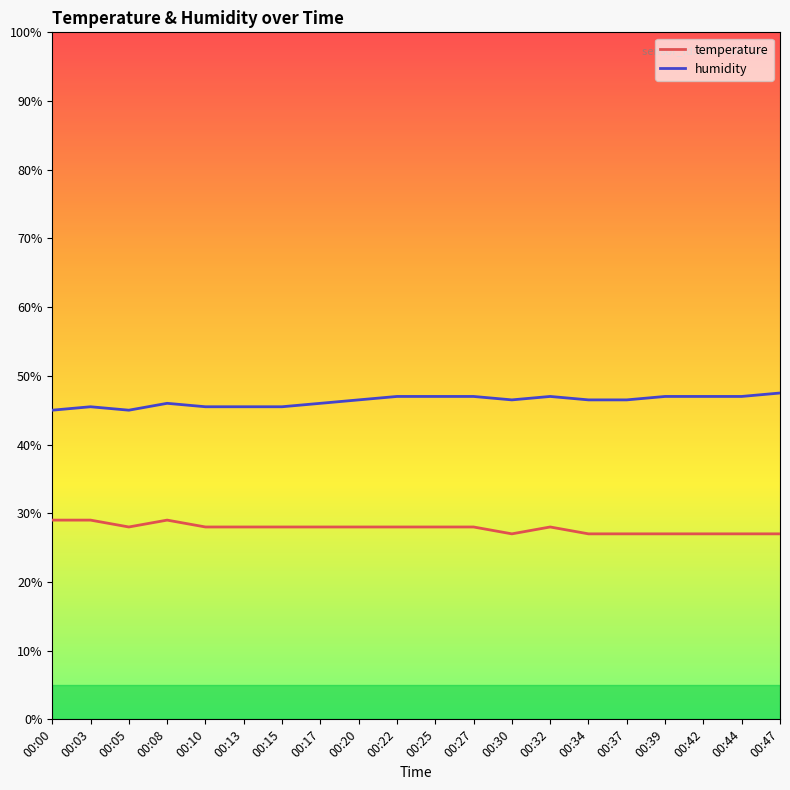

Rank the series by their average value, from lowest to highest.

temperature, humidity